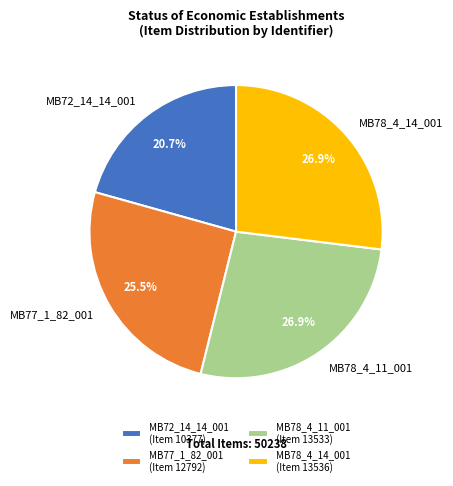

To the nearest percent, what percentage of the pie is MB78_4_14_001?

27%